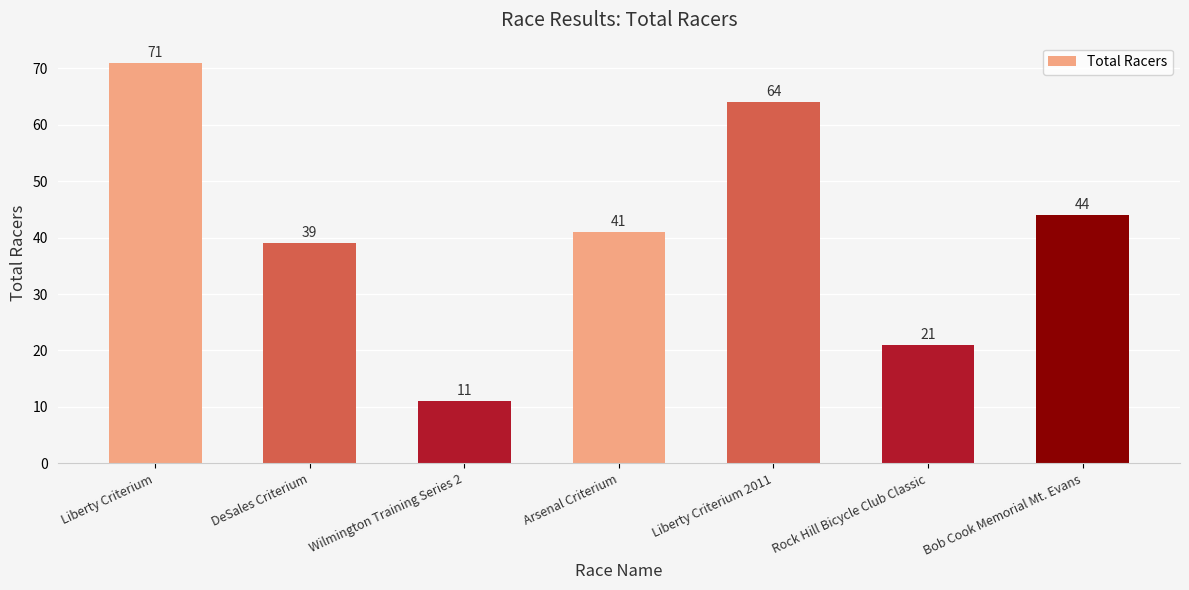

Reading left to right, what are all the values shown in this chart?

Liberty Criterium=71	DeSales Criterium=39	Wilmington Training Series 2=11	Arsenal Criterium=41	Liberty Criterium 2011=64	Rock Hill Bicycle Club Classic=21	Bob Cook Memorial Mt. Evans=44